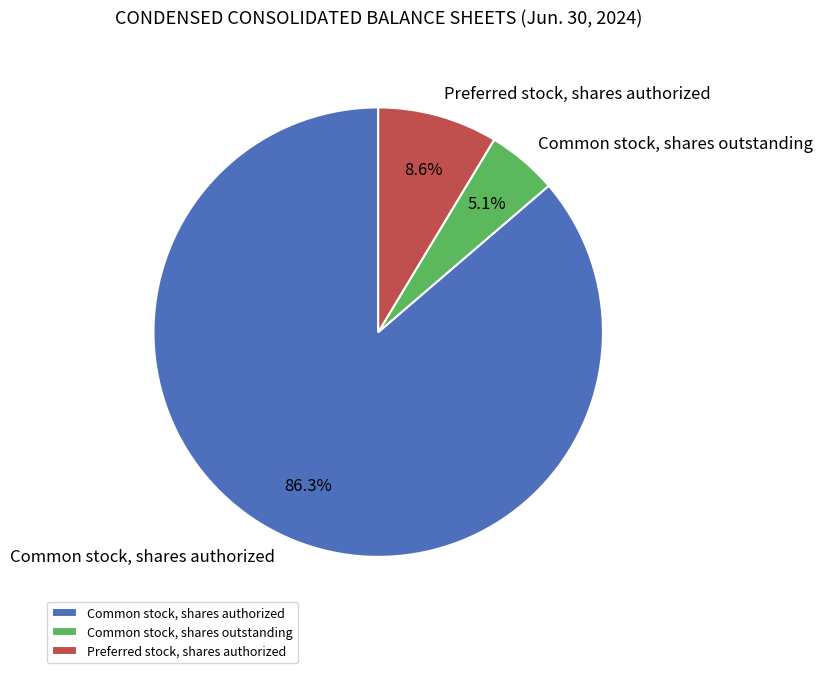

Is Common stock, shares authorized the majority of the pie?

Yes